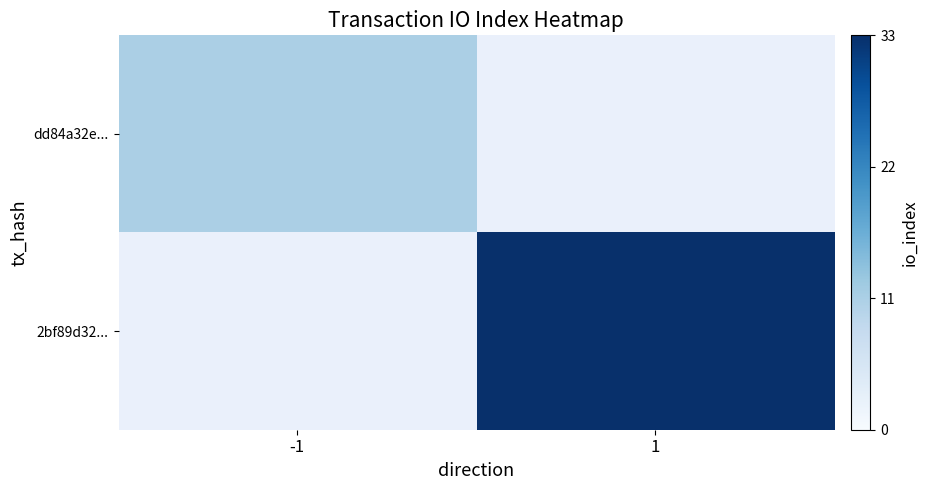

How many data points does each series have?

2